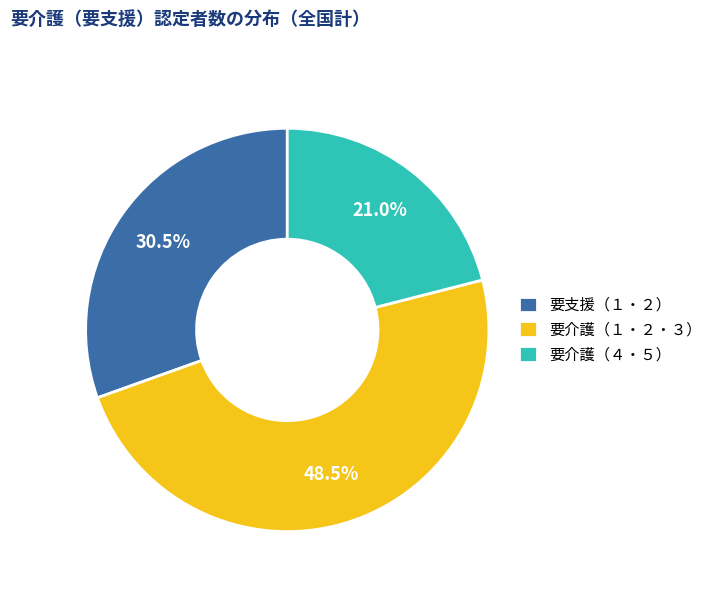

To the nearest percent, what is the average slice percentage?

33%